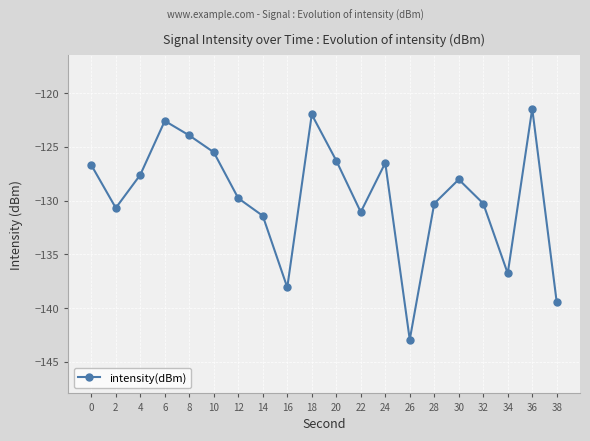

Is this an area chart (filled region under the line)?

No